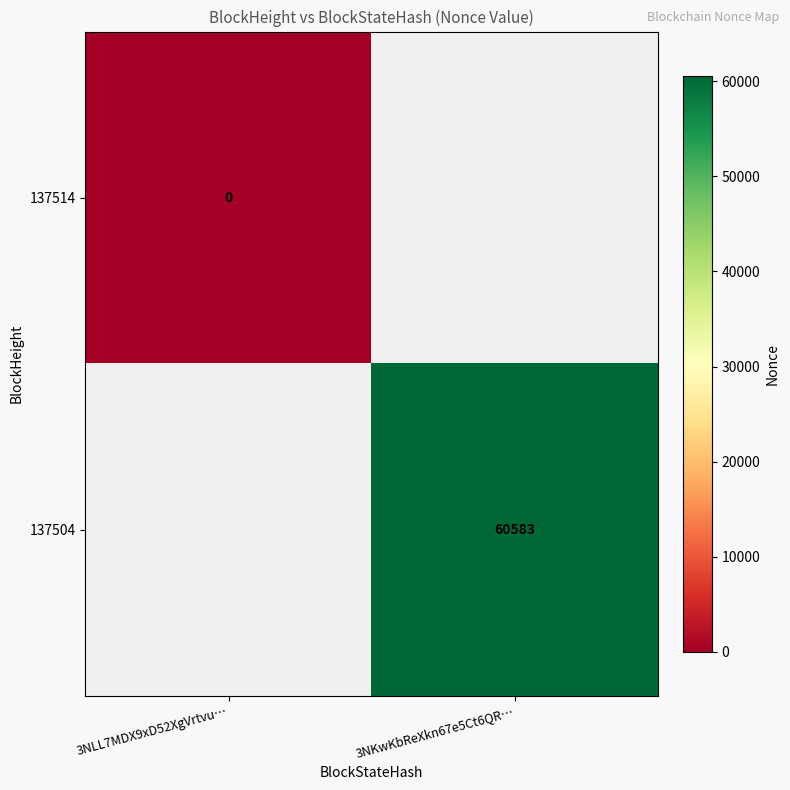

What is the greatest value displayed?

60583.0